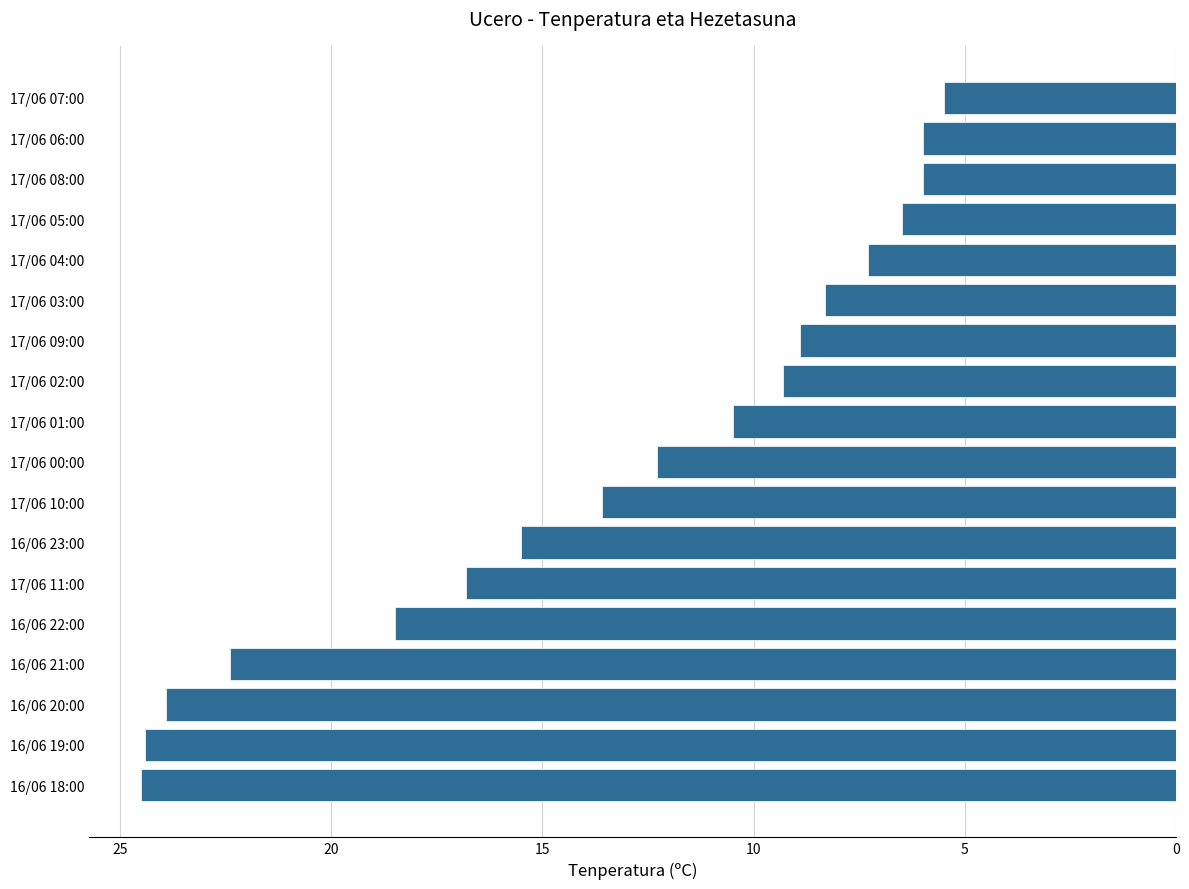

What is the greatest value displayed?

24.5